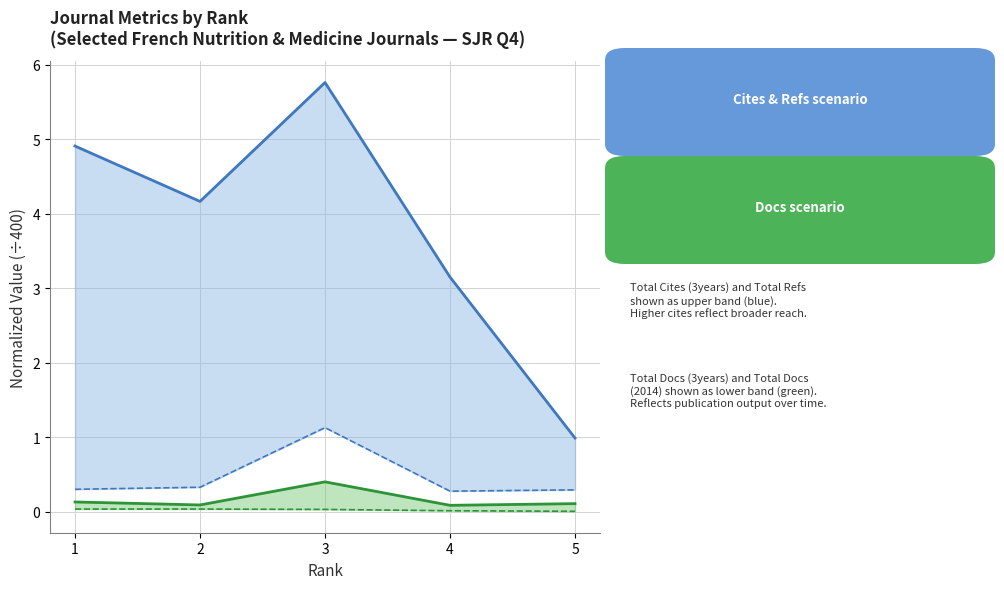

Between 1 and 2, which series saw the biggest shift?

Total Cites (3years)